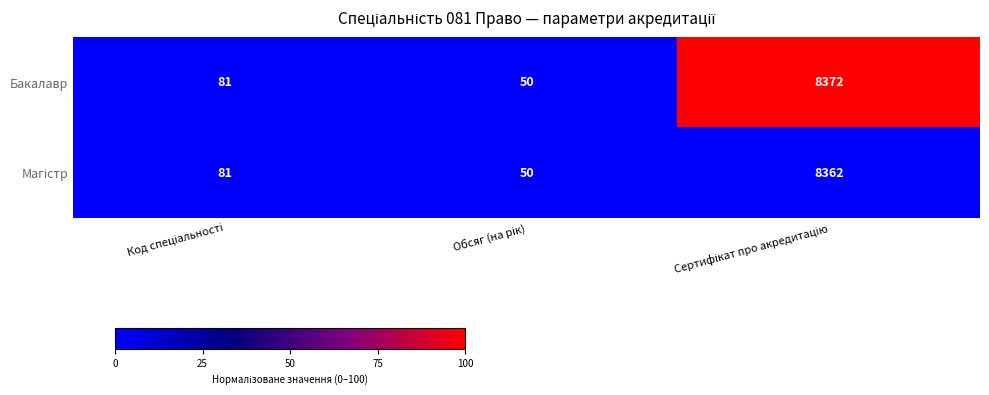

What is the greatest value displayed?

8372